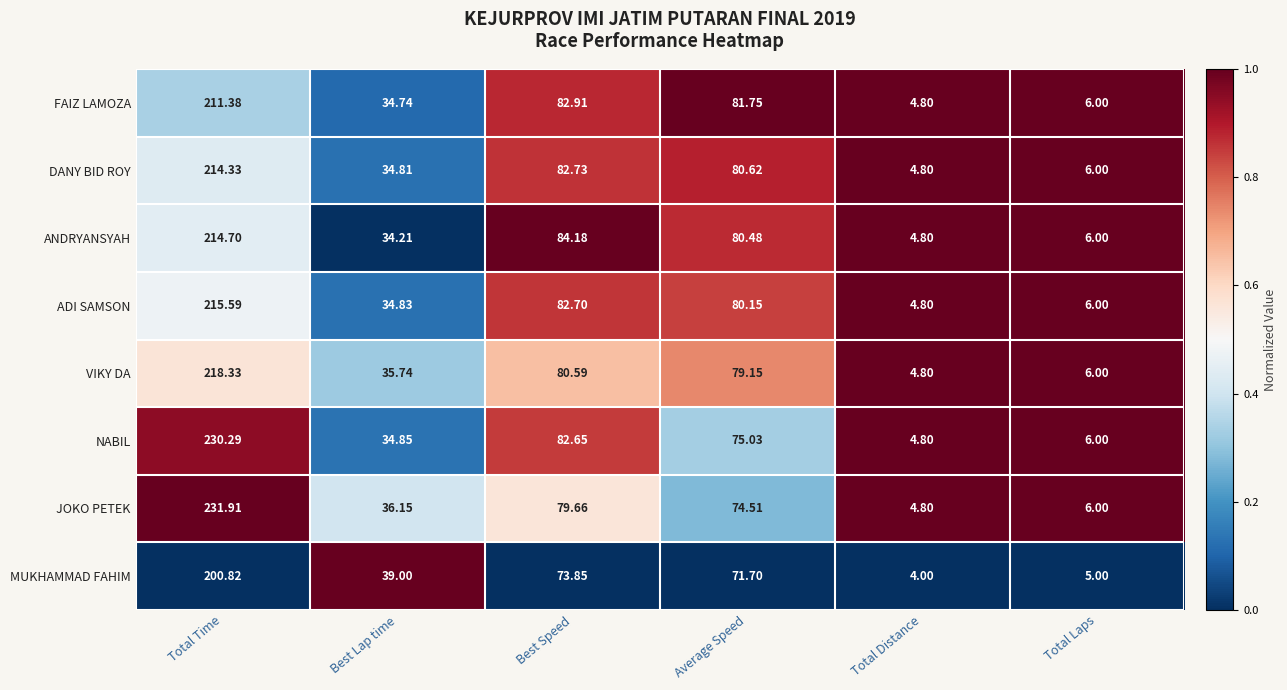

At which category is the sum across all series the highest?

Total Time